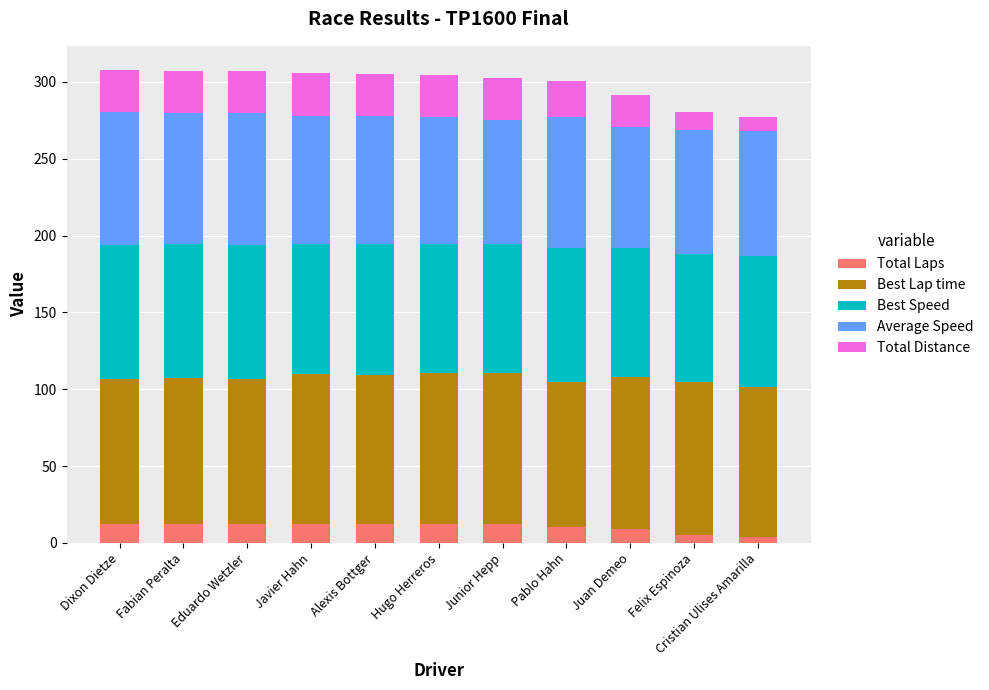

What is the highest value of the Total Laps series?

12.0